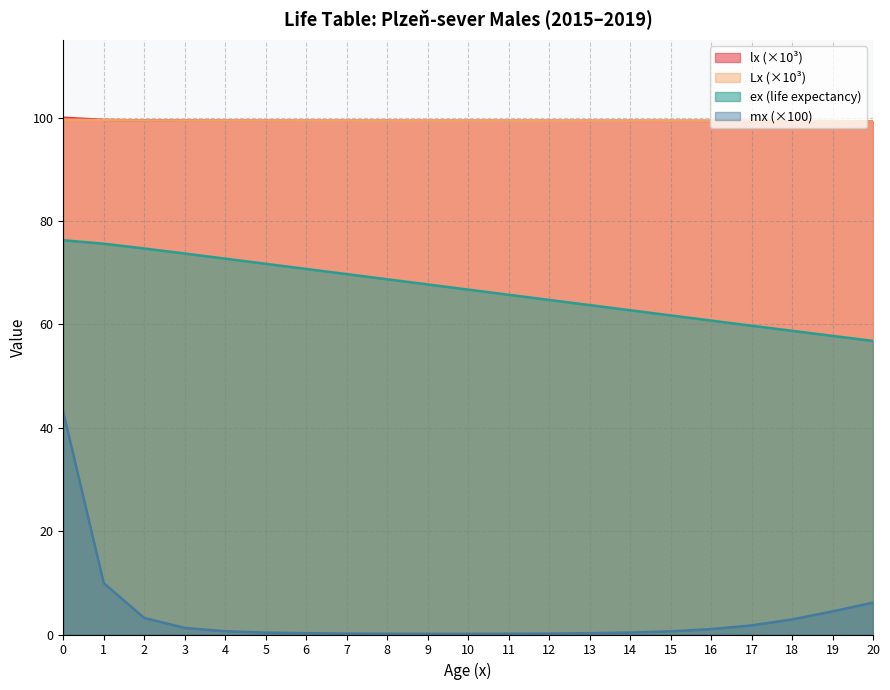

Rank the categories by ex value from lowest to highest.

20, 19, 18, 17, 16, 15, 14, 13, 12, 11, 10, 9, 8, 7, 6, 5, 4, 3, 2, 1, 0